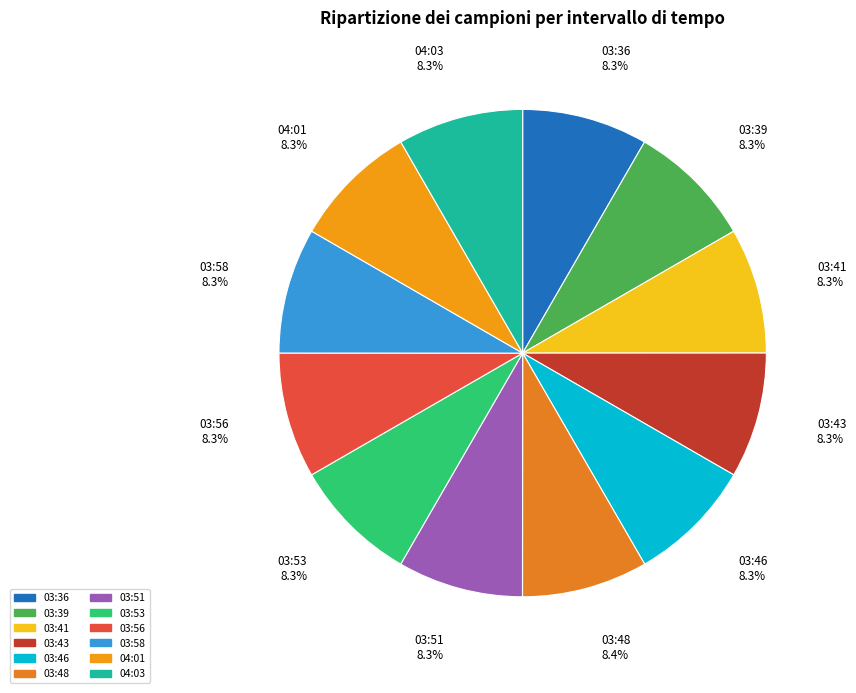

What percentage is NOT represented by 04:03?

91.7%